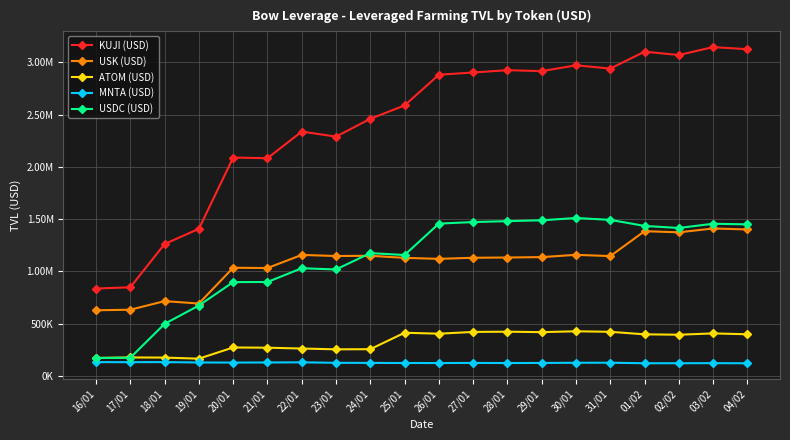

At 16/01, list the series in order from smallest to largest.

MNTA (USD), USDC (USD), ATOM (USD), USK (USD), KUJI (USD)